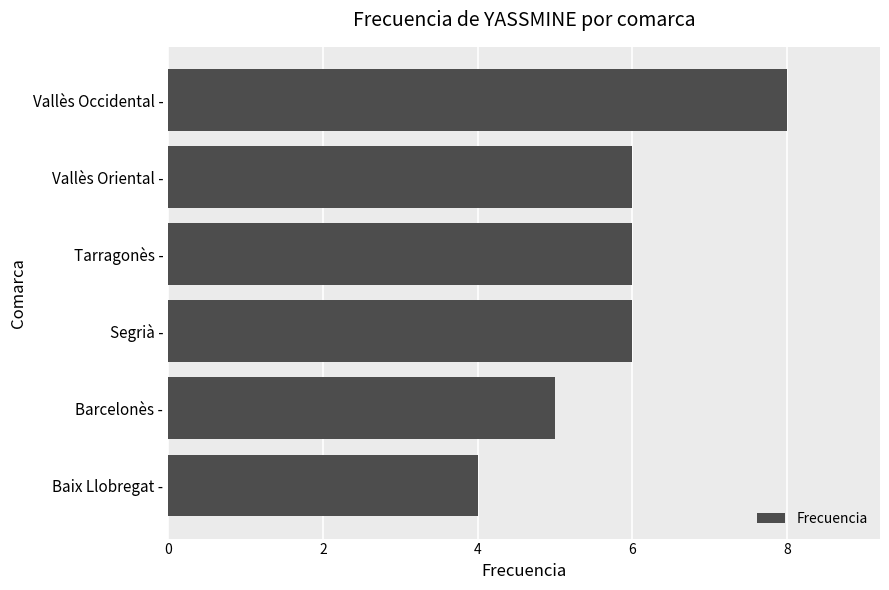

What is the smallest value displayed?

4